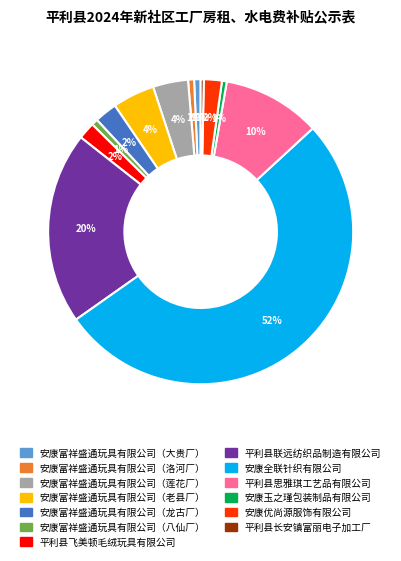

What is the largest slice in the pie chart?

安康全联针织有限公司